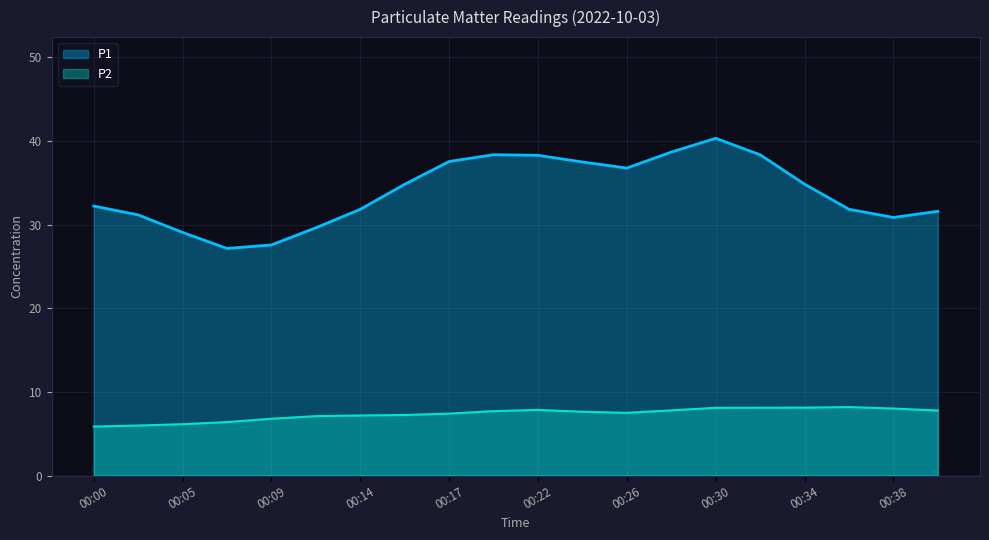

What is the difference between the P1 values at 00:38 and 00:22?

7.4